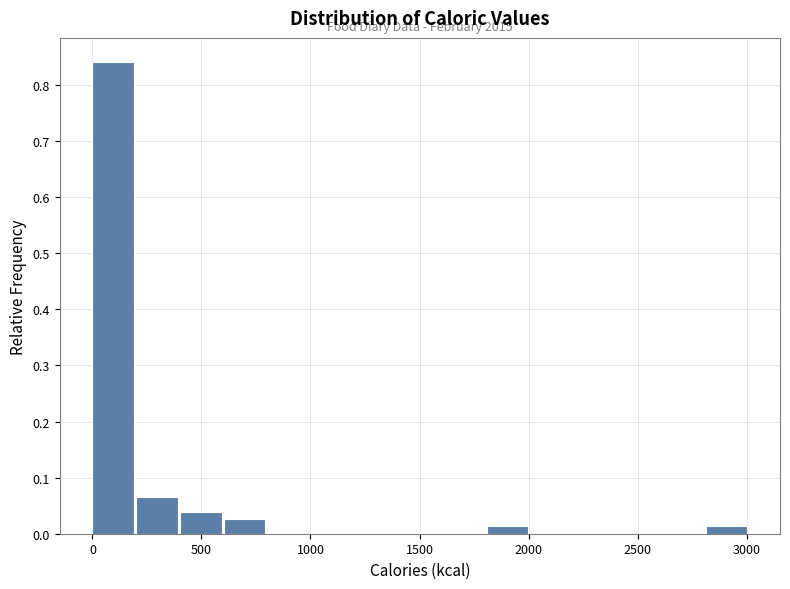

Over which range of the x-axis is the bar tallest?

0 to 200